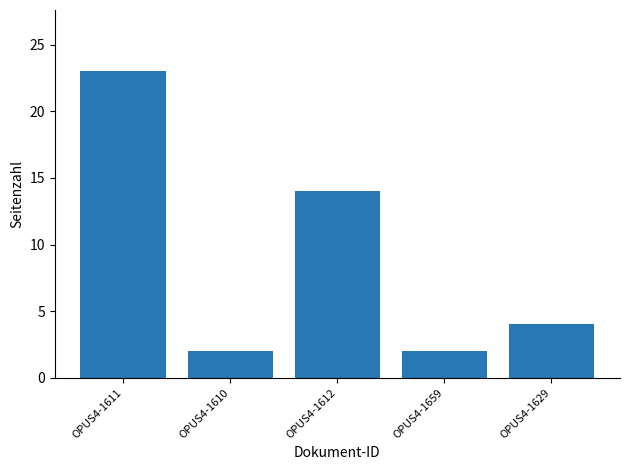

What is the label of the 4th bar from the left?

OPUS4-1659